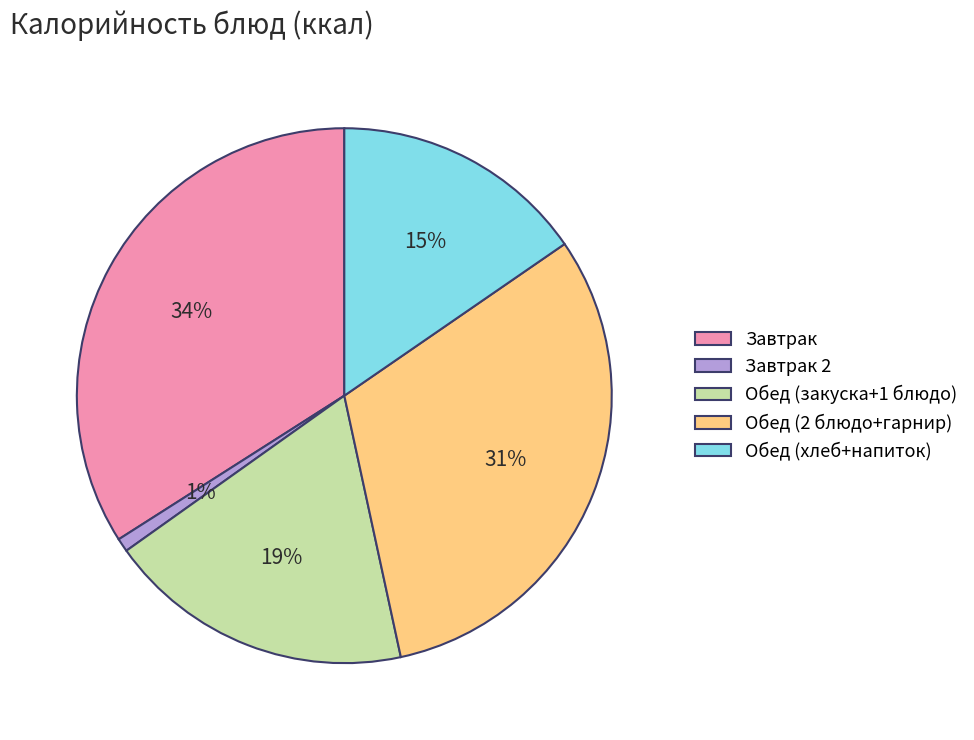

Rank the categories by value from lowest to highest.

Завтрак 2, Обед (хлеб+напиток), Обед (закуска+1 блюдо), Обед (2 блюдо+гарнир), Завтрак